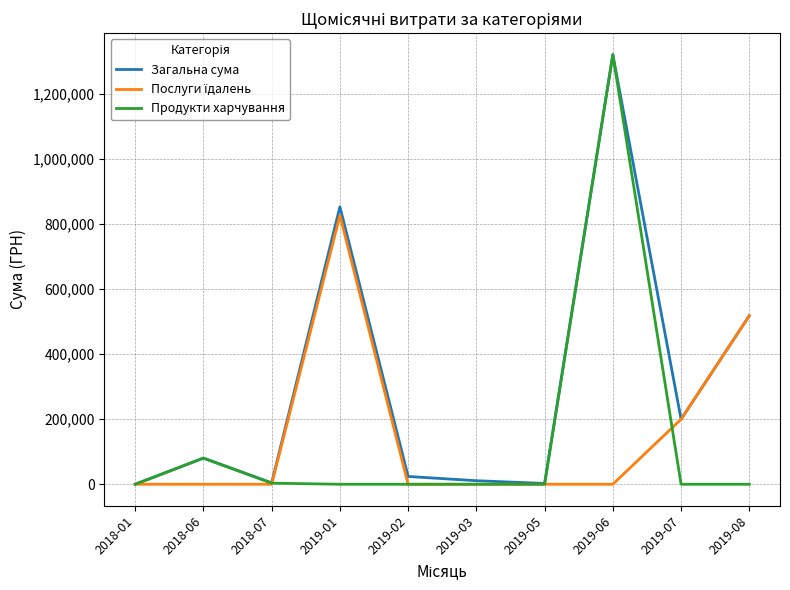

At which label is Загальна сума closest to 660454?

2019-08